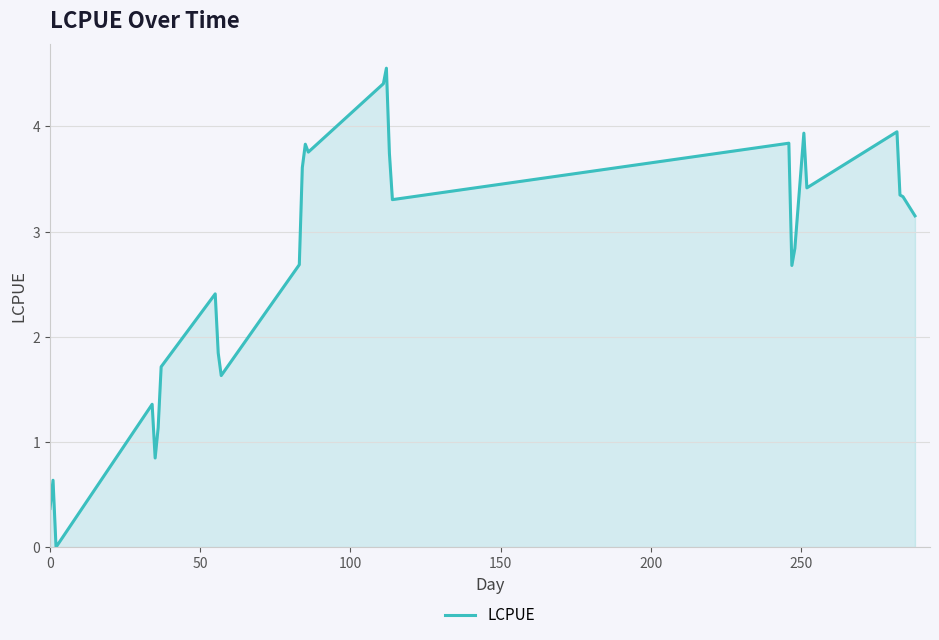

Is this an area chart (filled region under the line)?

Yes